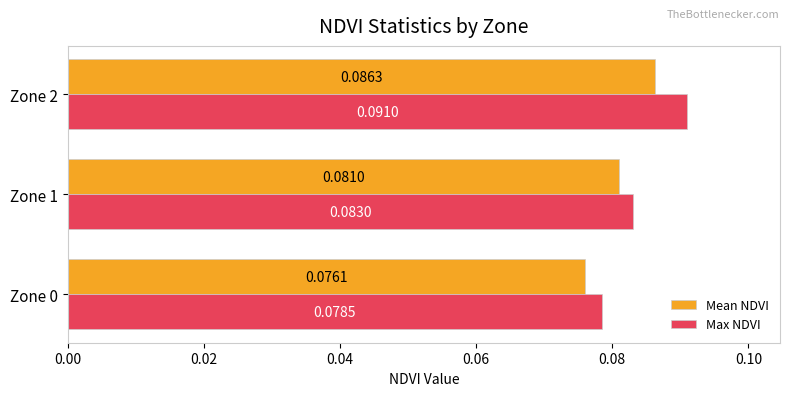

At which category is the sum across all series the highest?

Zone 2